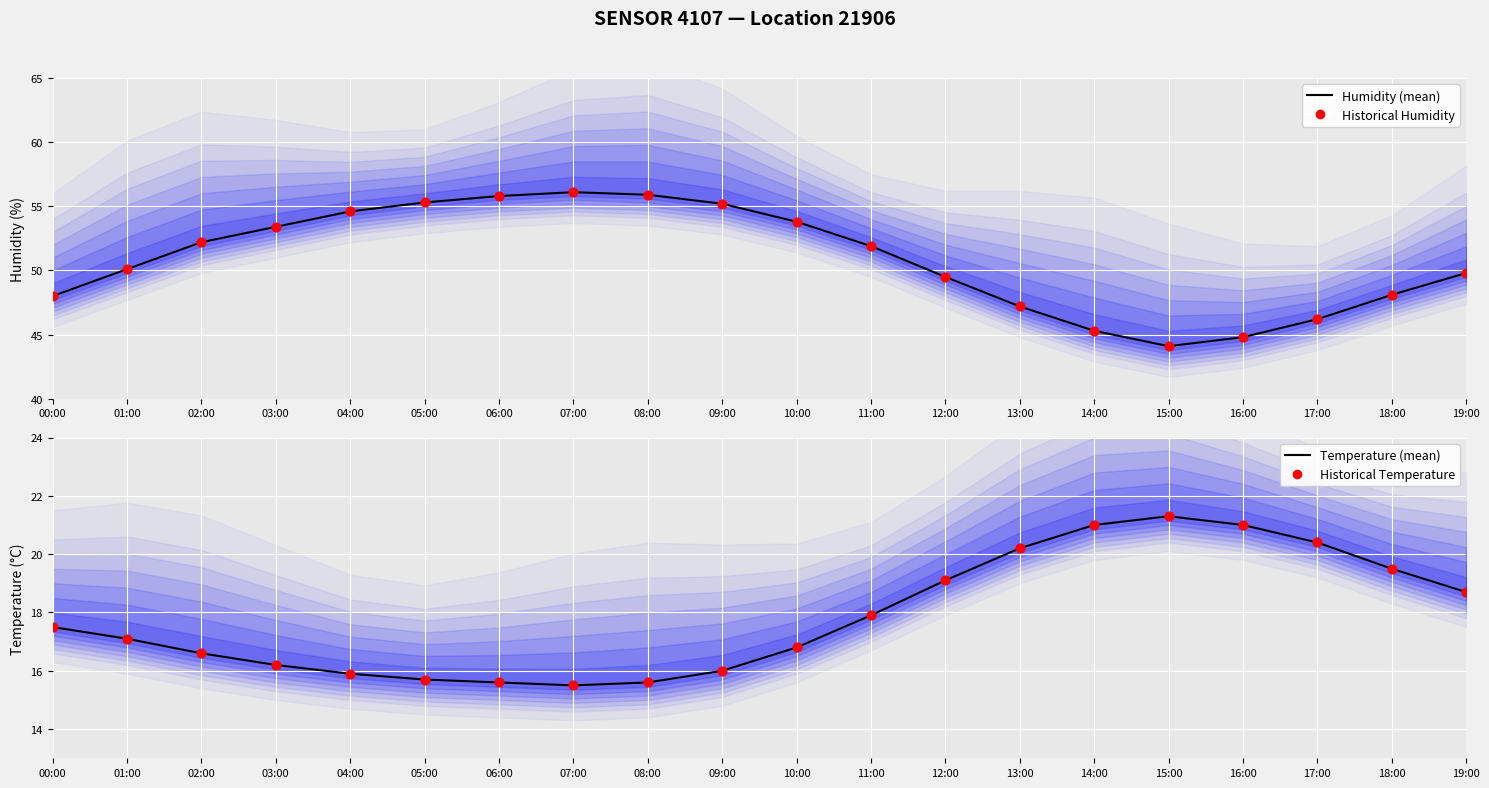

Which series contains the highest Y value?

Humidity (mean)